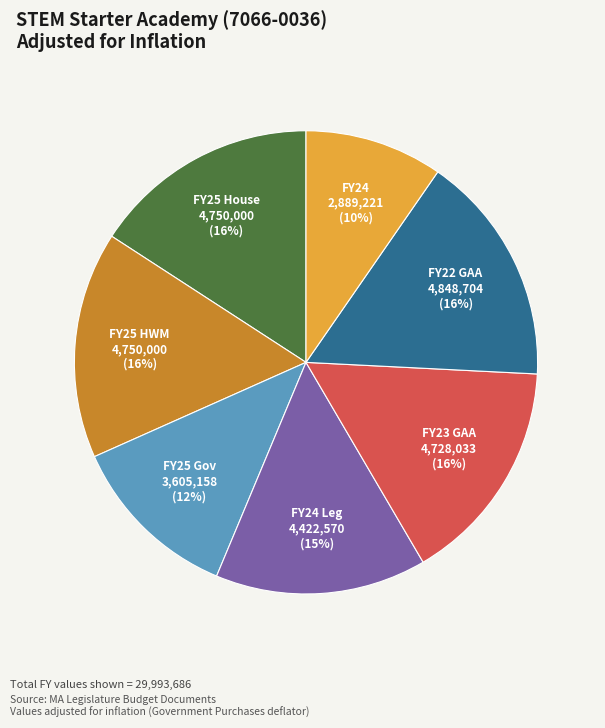

Is the sum of FY22 GAA and FY24 greater than half?

No